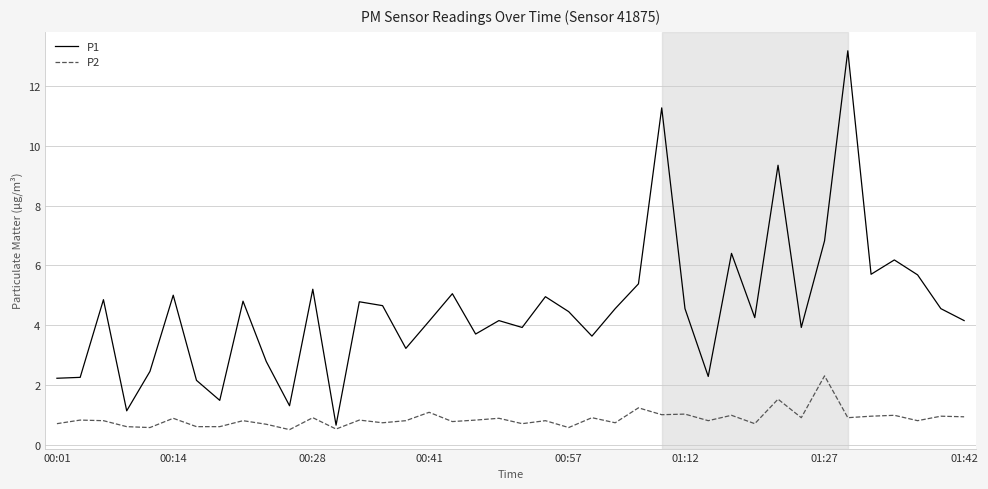

What is the highest value of the P1 series?

13.2